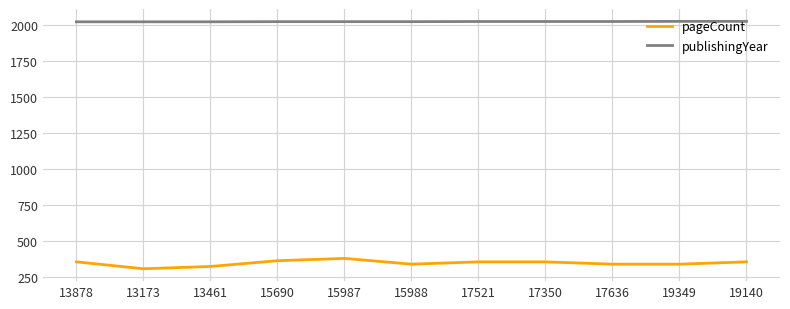

The value of publishingYear at 13173 is 2020. True or false?

True